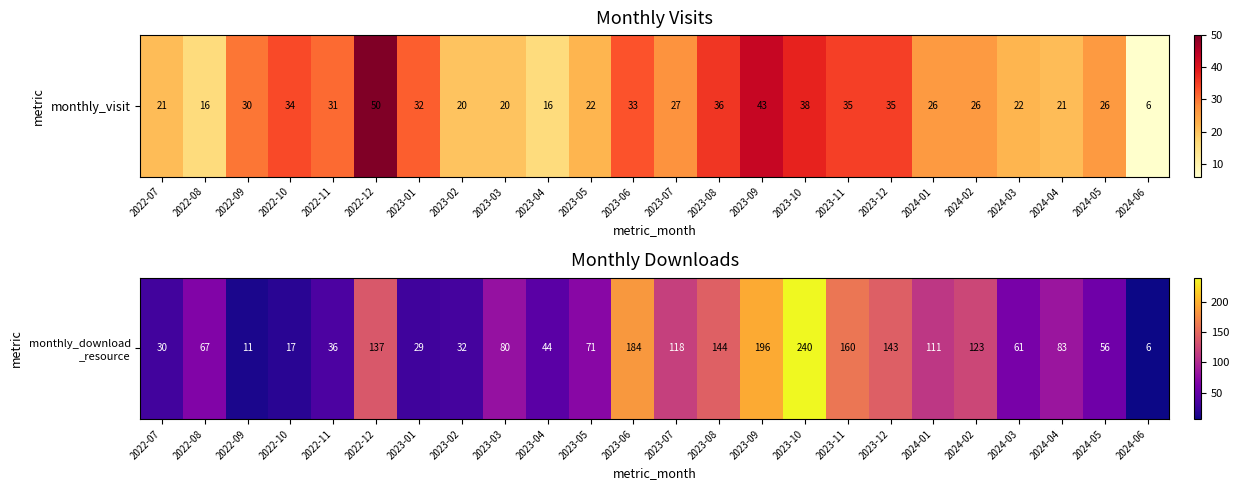

List the labels in order of value, largest first.

2023-10, 2023-09, 2023-06, 2023-11, 2023-08, 2023-12, 2022-12, 2024-02, 2023-07, 2024-01, 2024-04, 2023-03, 2023-05, 2022-08, 2024-03, 2024-05, 2023-04, 2022-11, 2023-02, 2022-07, 2023-01, 2022-10, 2022-09, 2024-06